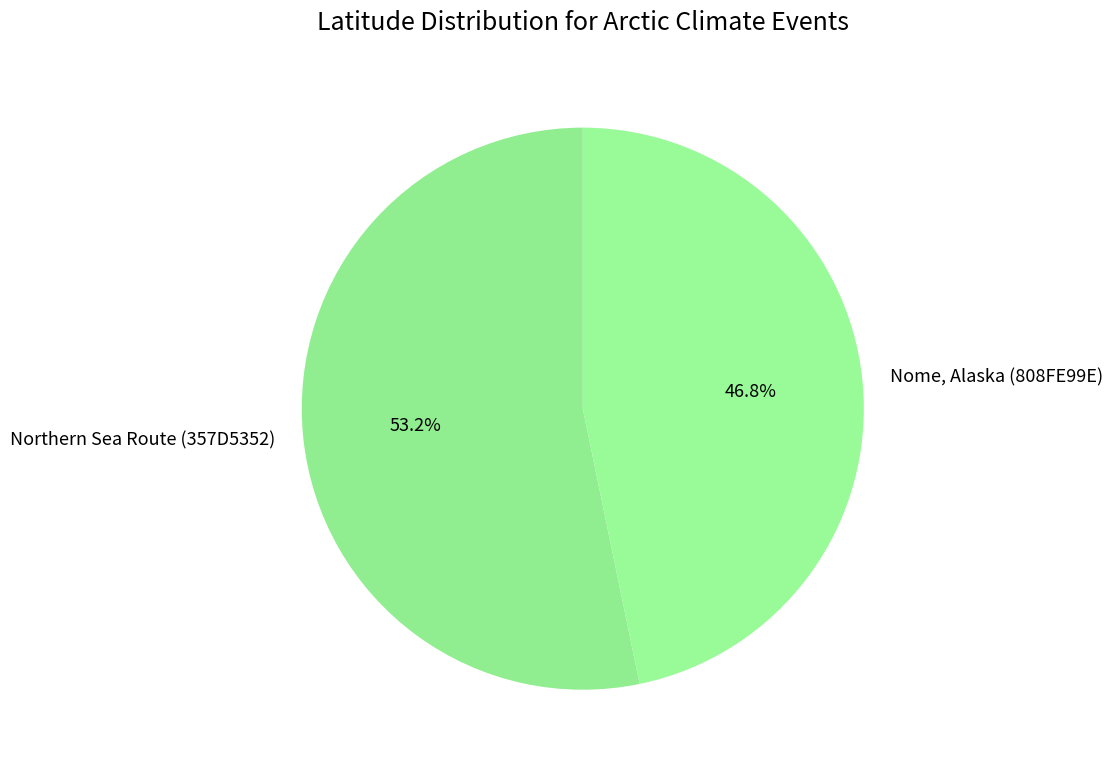

Rank the categories by value from lowest to highest.

Nome, Alaska (808FE99E), Northern Sea Route (357D5352)